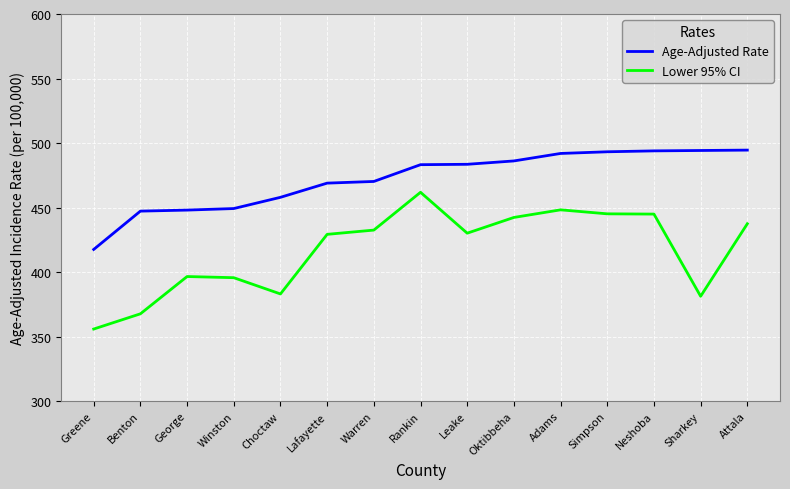

What is the difference between the Age-Adjusted Rate values at Benton and Choctaw?

10.7